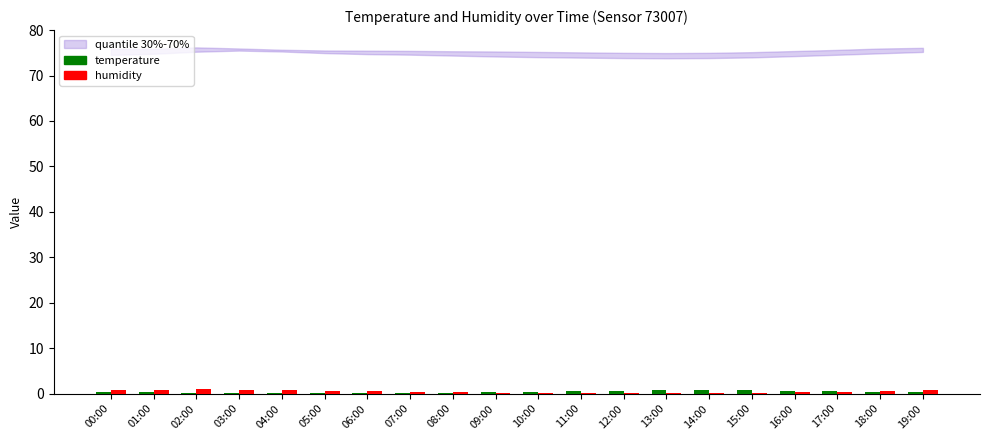

What is the maximum value shown in the chart?

0.9